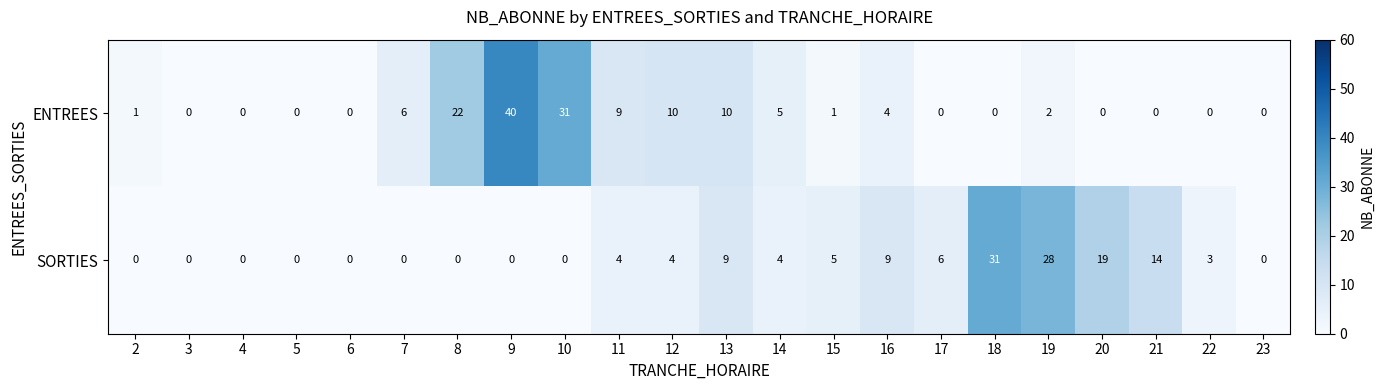

Count the number of data series in this chart.

2